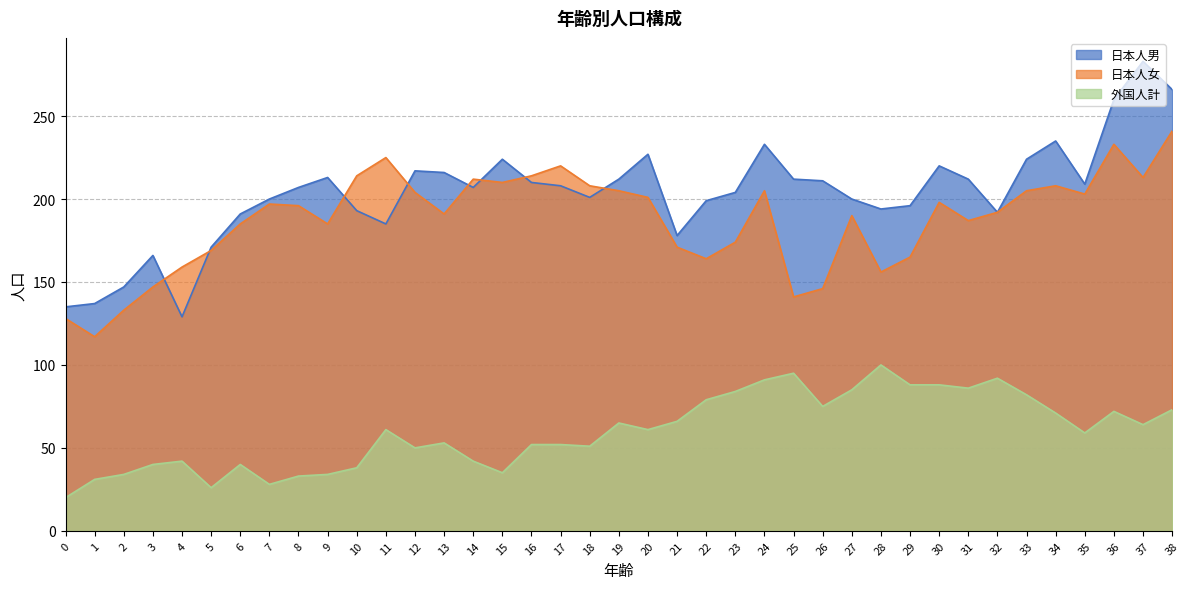

After their last crossing, which series has the higher values: 日本人男 or 日本人女?

日本人男